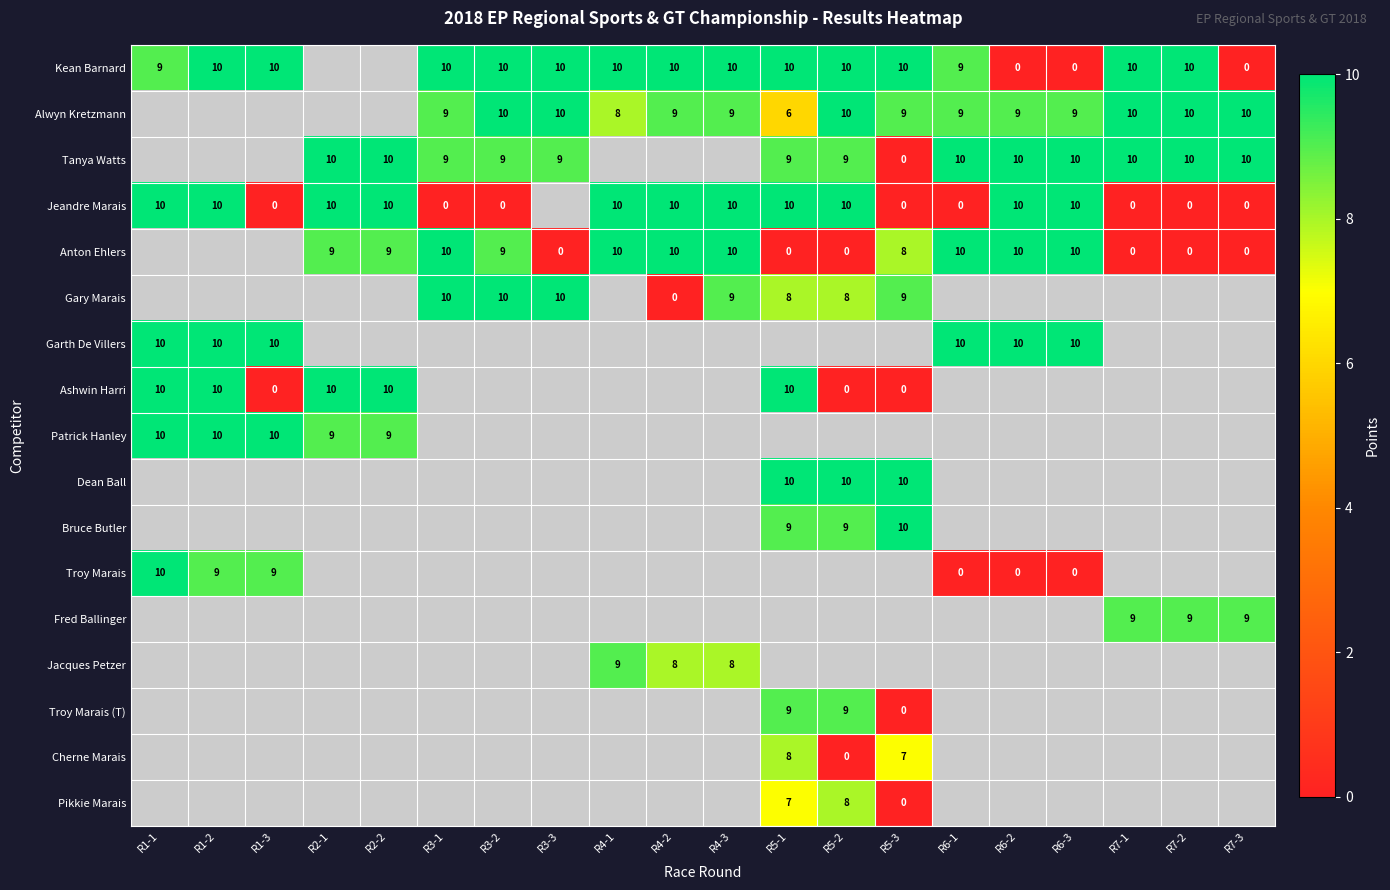

How many categories are shown in the chart?

20